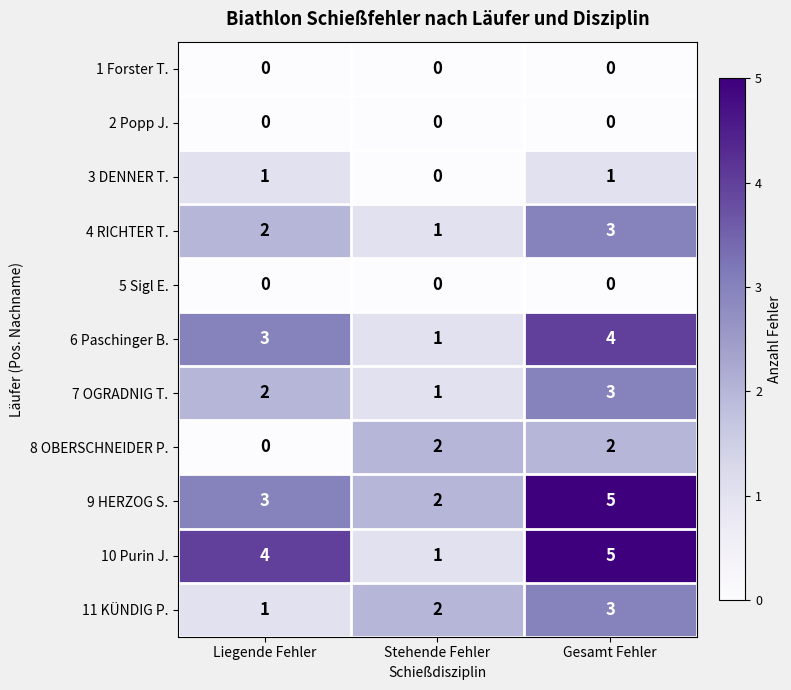

What is the difference between the highest and lowest values at Gesamt Fehler?

5